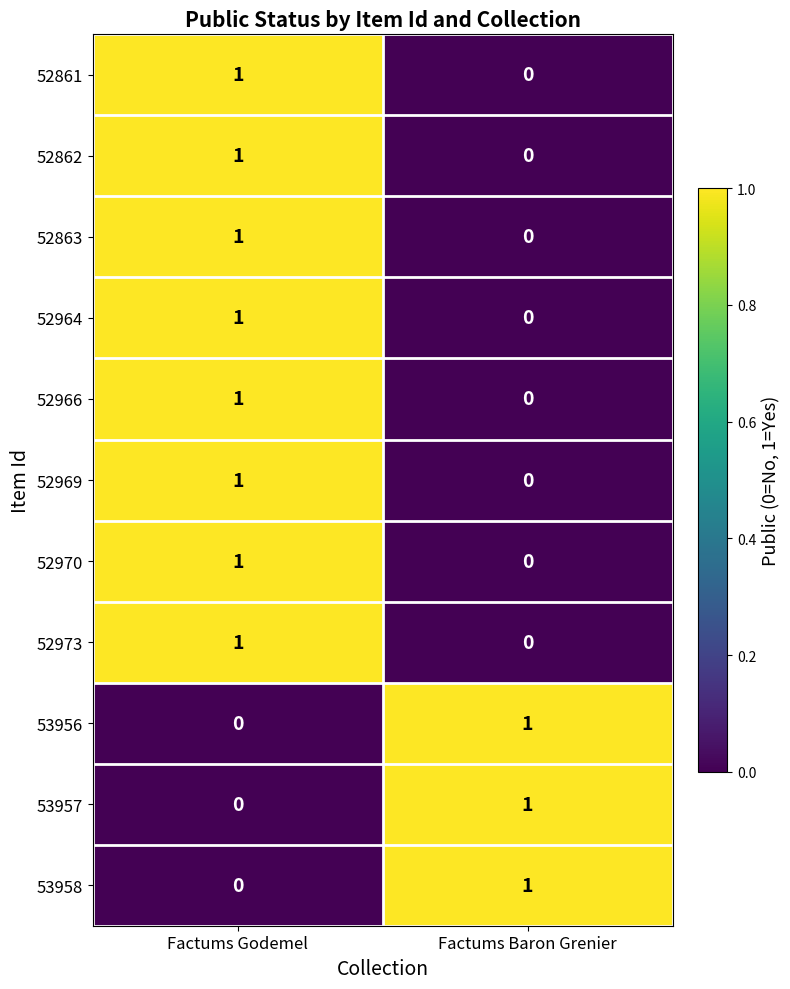

Reading left to right, transcribe all the data shown in this chart.

52861: Factums Godemel=1	Factums Baron Grenier=0
52862: Factums Godemel=1	Factums Baron Grenier=0
52863: Factums Godemel=1	Factums Baron Grenier=0
52964: Factums Godemel=1	Factums Baron Grenier=0
52966: Factums Godemel=1	Factums Baron Grenier=0
52969: Factums Godemel=1	Factums Baron Grenier=0
52970: Factums Godemel=1	Factums Baron Grenier=0
52973: Factums Godemel=1	Factums Baron Grenier=0
53956: Factums Godemel=0	Factums Baron Grenier=1
53957: Factums Godemel=0	Factums Baron Grenier=1
53958: Factums Godemel=0	Factums Baron Grenier=1